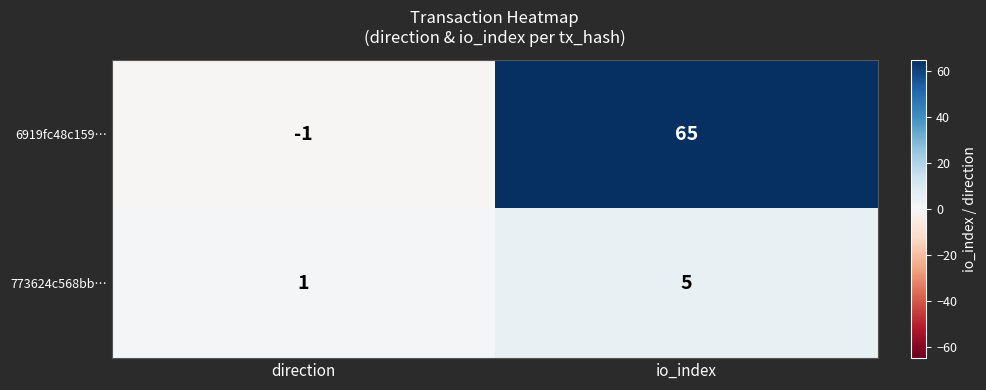

What is the total value across all series at io_index?

70